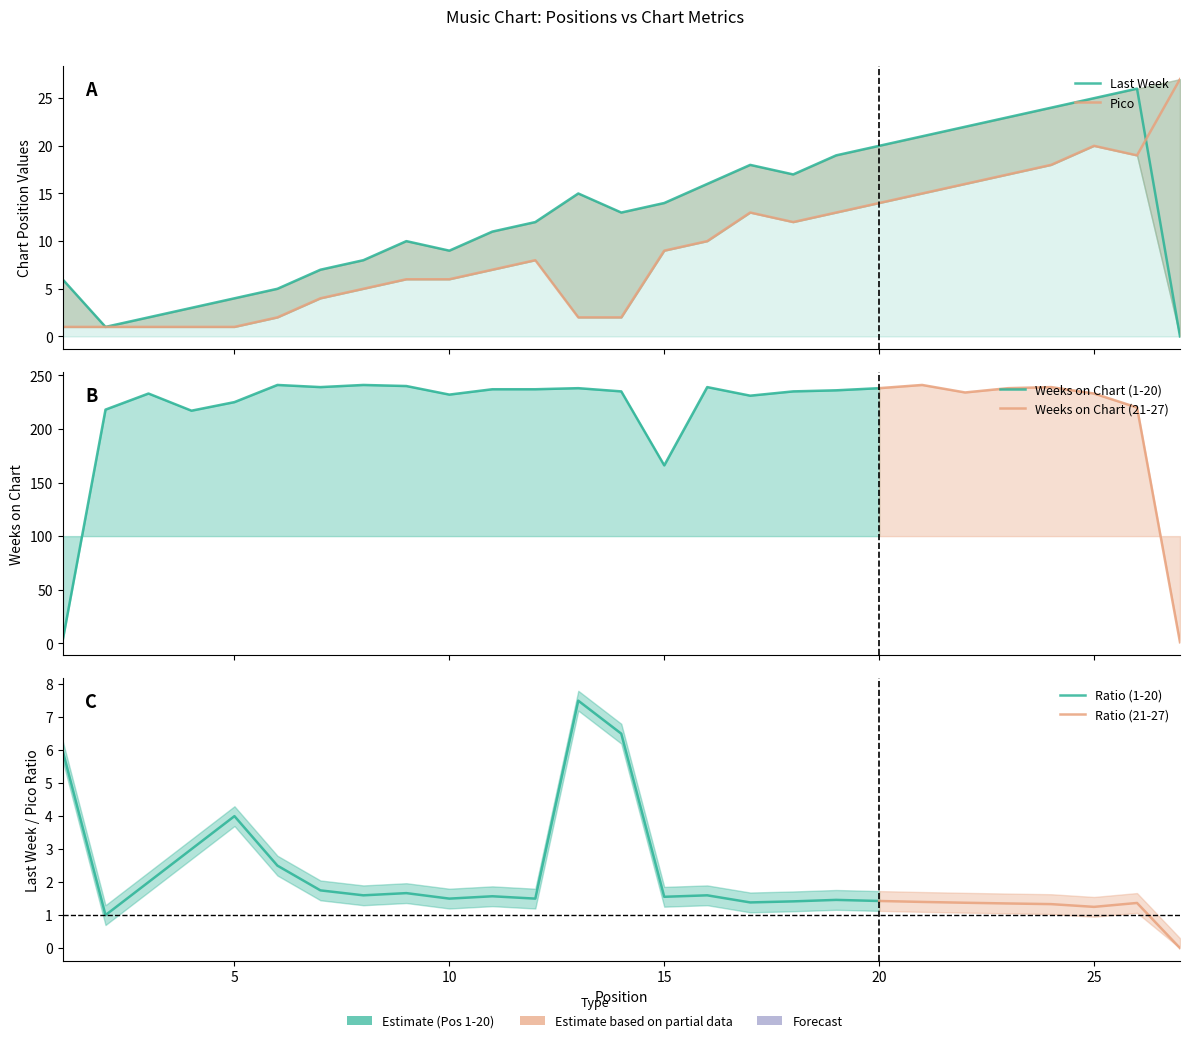

In Last Week, how many points are lower than both neighbors (excluding endpoints)?

4